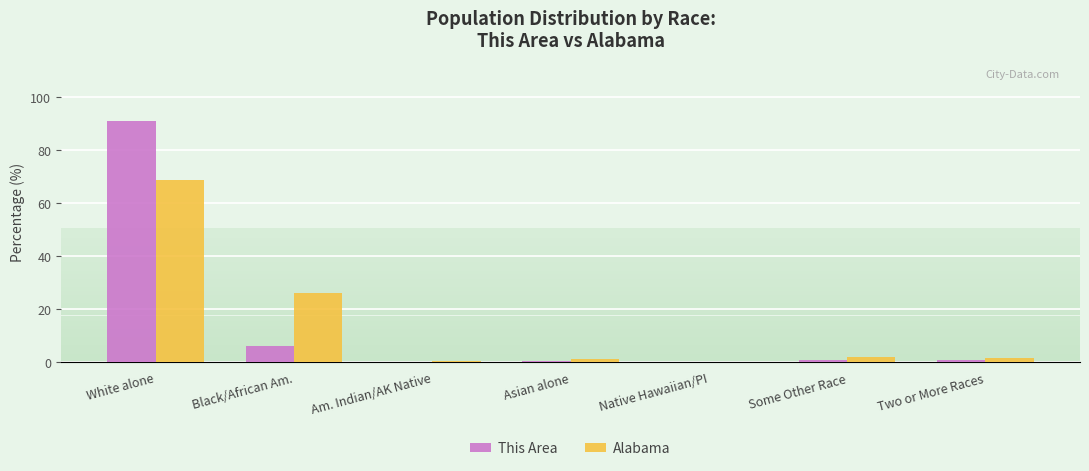

At which category is the sum across all series the highest?

White alone